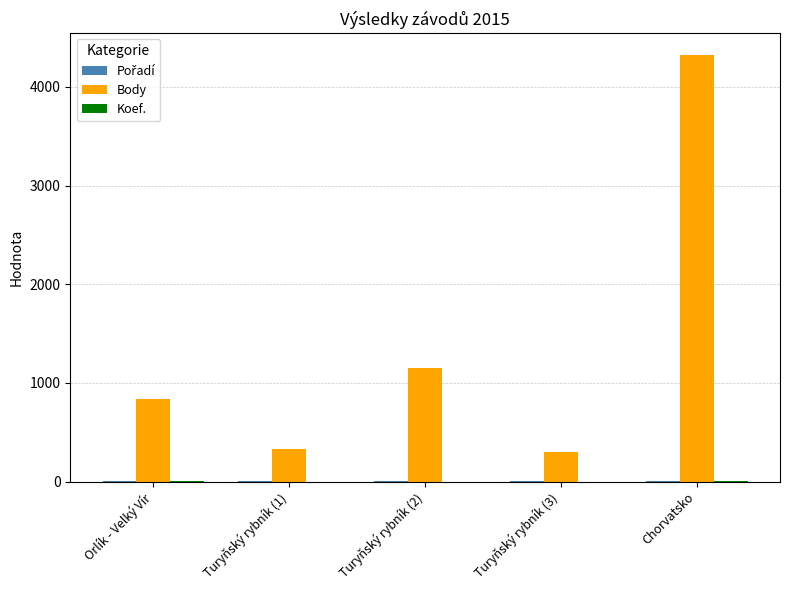

Count the number of categories in the chart.

5